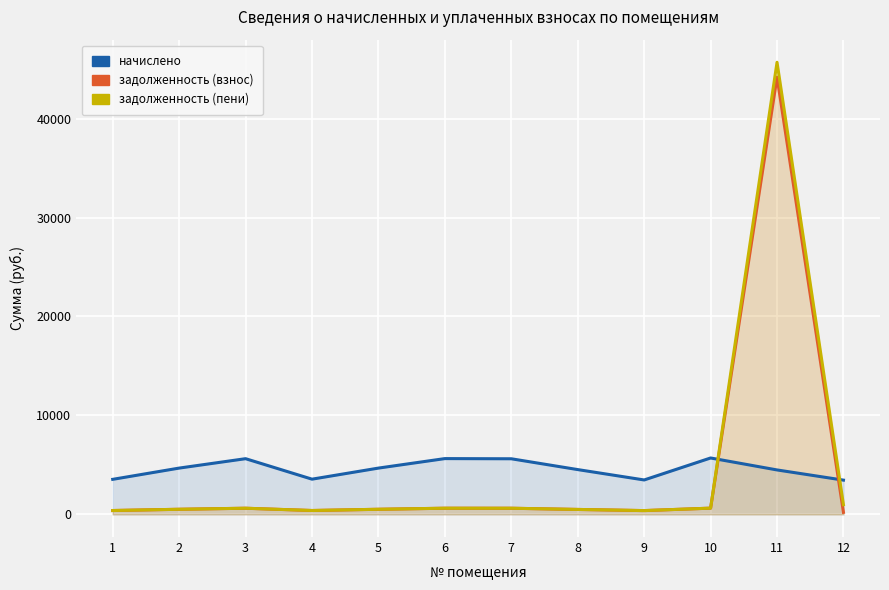

At which label does начислено reach its peak?

10